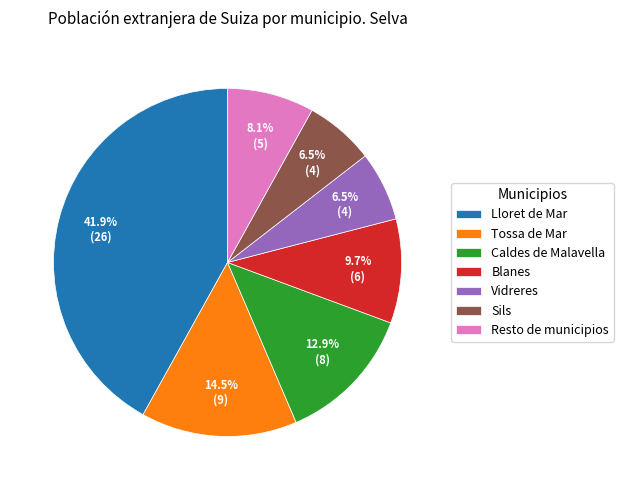

Which has a higher value, Resto de municipios or Vidreres?

Resto de municipios